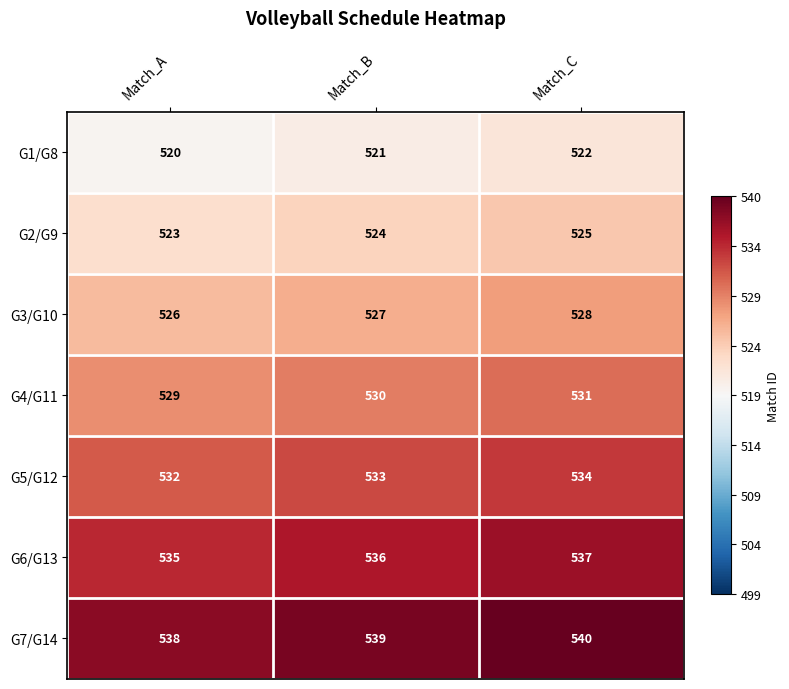

Reading left to right, what are all the values shown in this chart?

G1/G8: 520	521	522
G2/G9: 523	524	525
G3/G10: 526	527	528
G4/G11: 529	530	531
G5/G12: 532	533	534
G6/G13: 535	536	537
G7/G14: 538	539	540